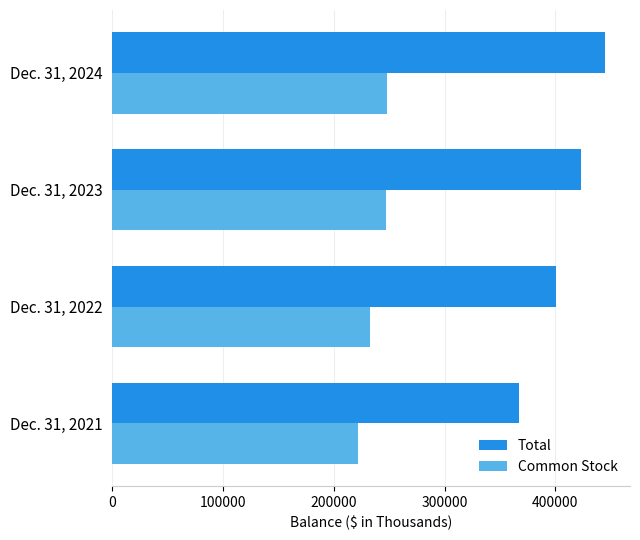

What is the difference between the Common Stock values at Dec. 31, 2024 and Dec. 31, 2022?

15148